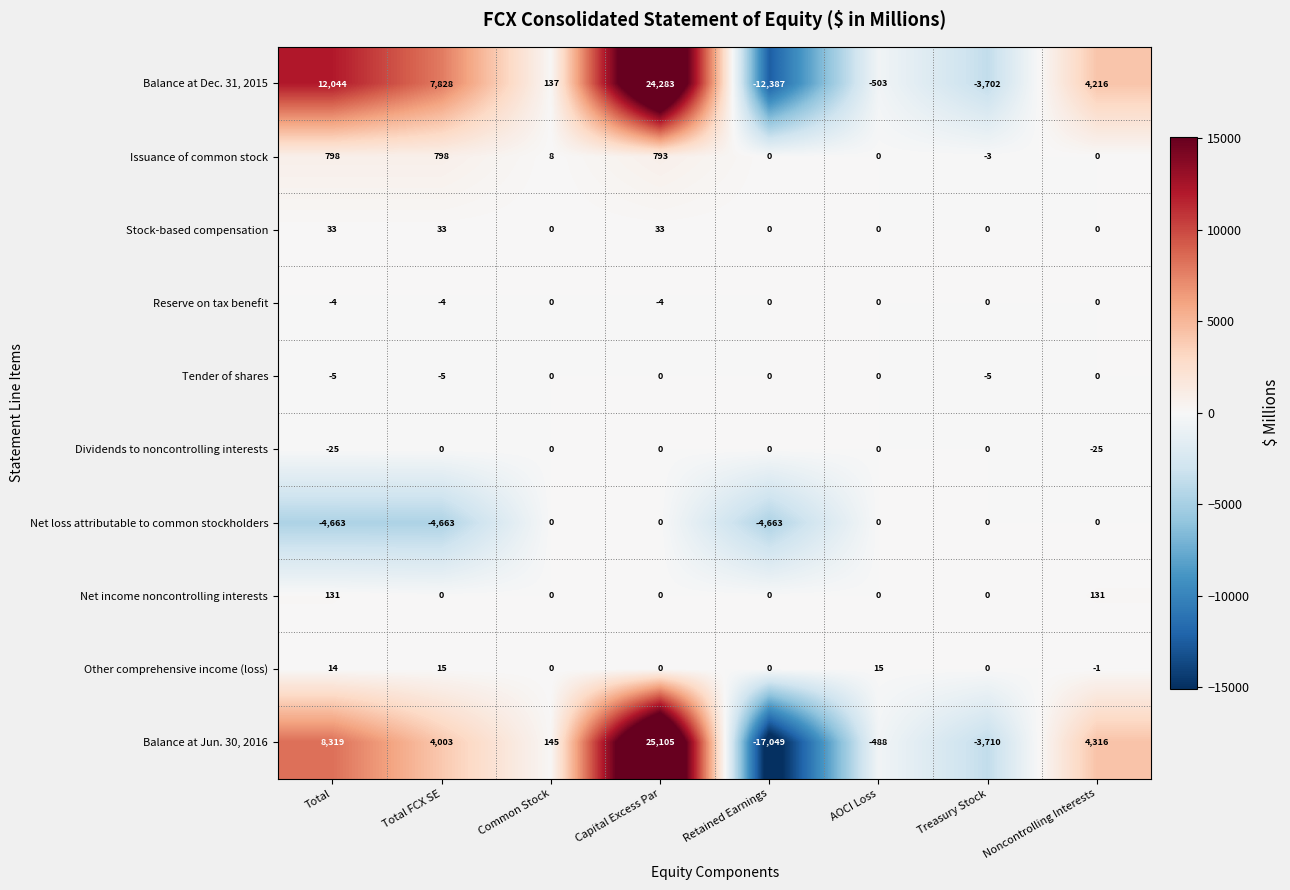

What is the difference between the maximum and second lowest values in the Net loss attributable to common stockholders series?

4663